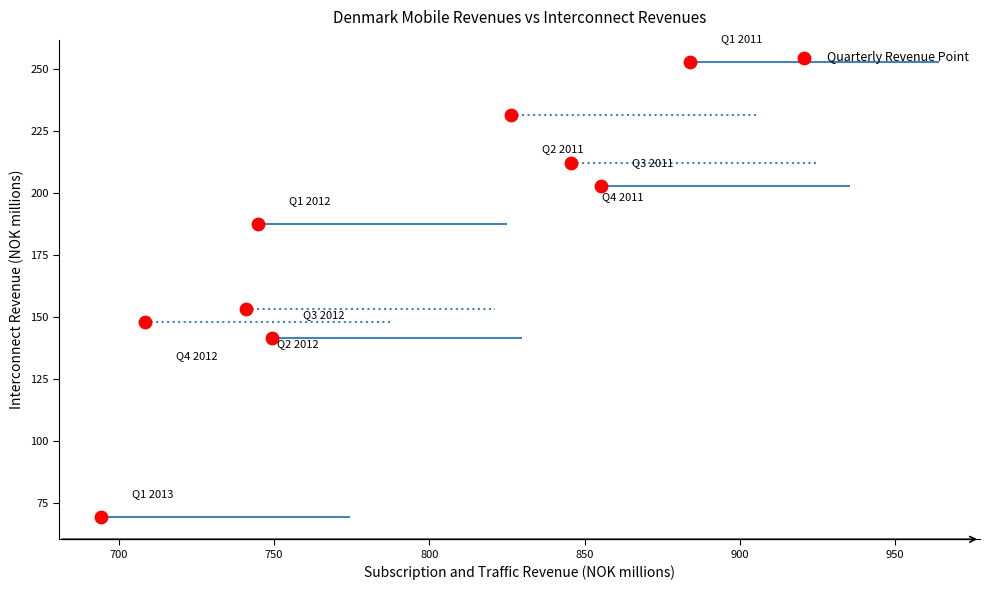

What is the range of Y values (max minus min)?

183.3